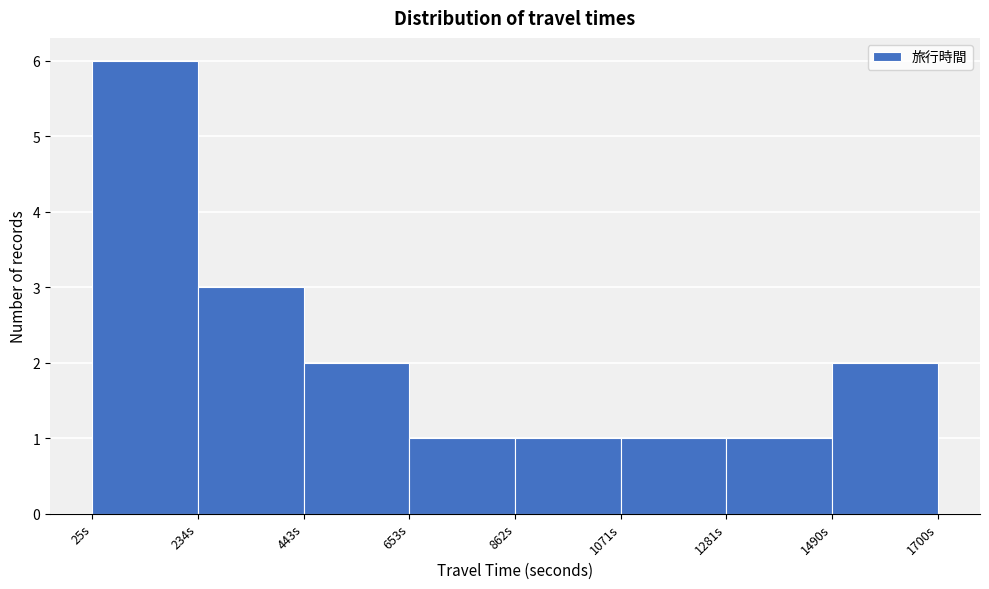

Which range on the x-axis has the tallest bar?

50 to 250